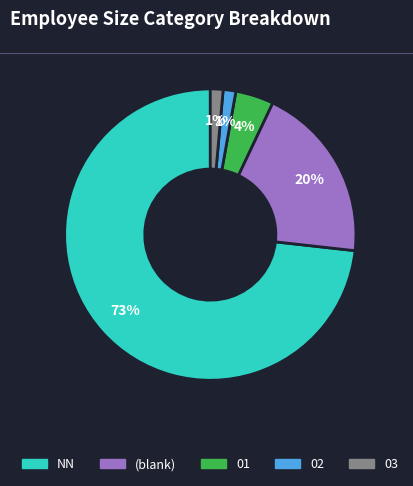

Does any single category account for the majority?

Yes